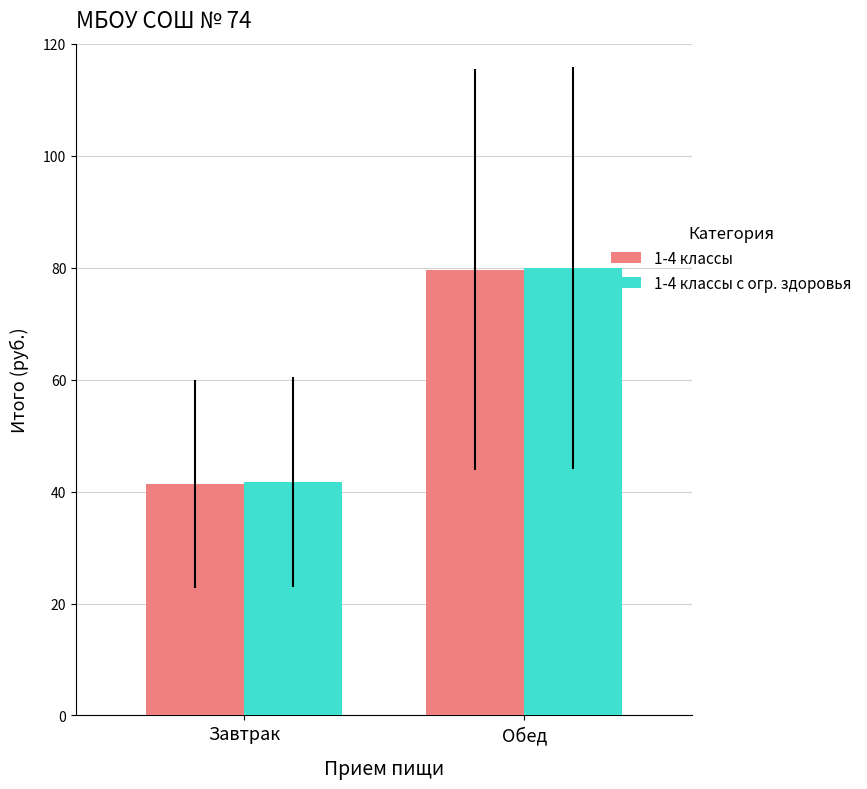

How many data points in 1-4 классы с огр. здоровья are above 79?

1